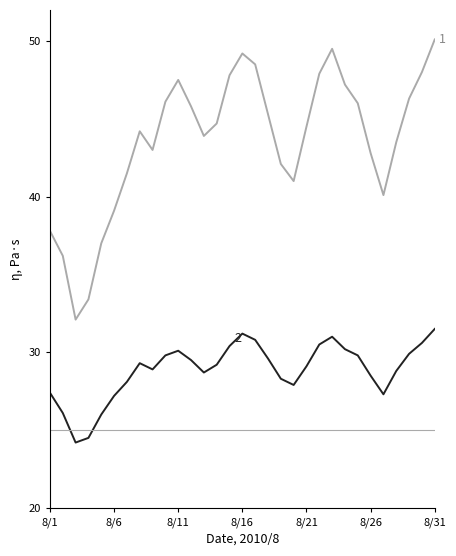

What is the greatest value displayed?

50.1